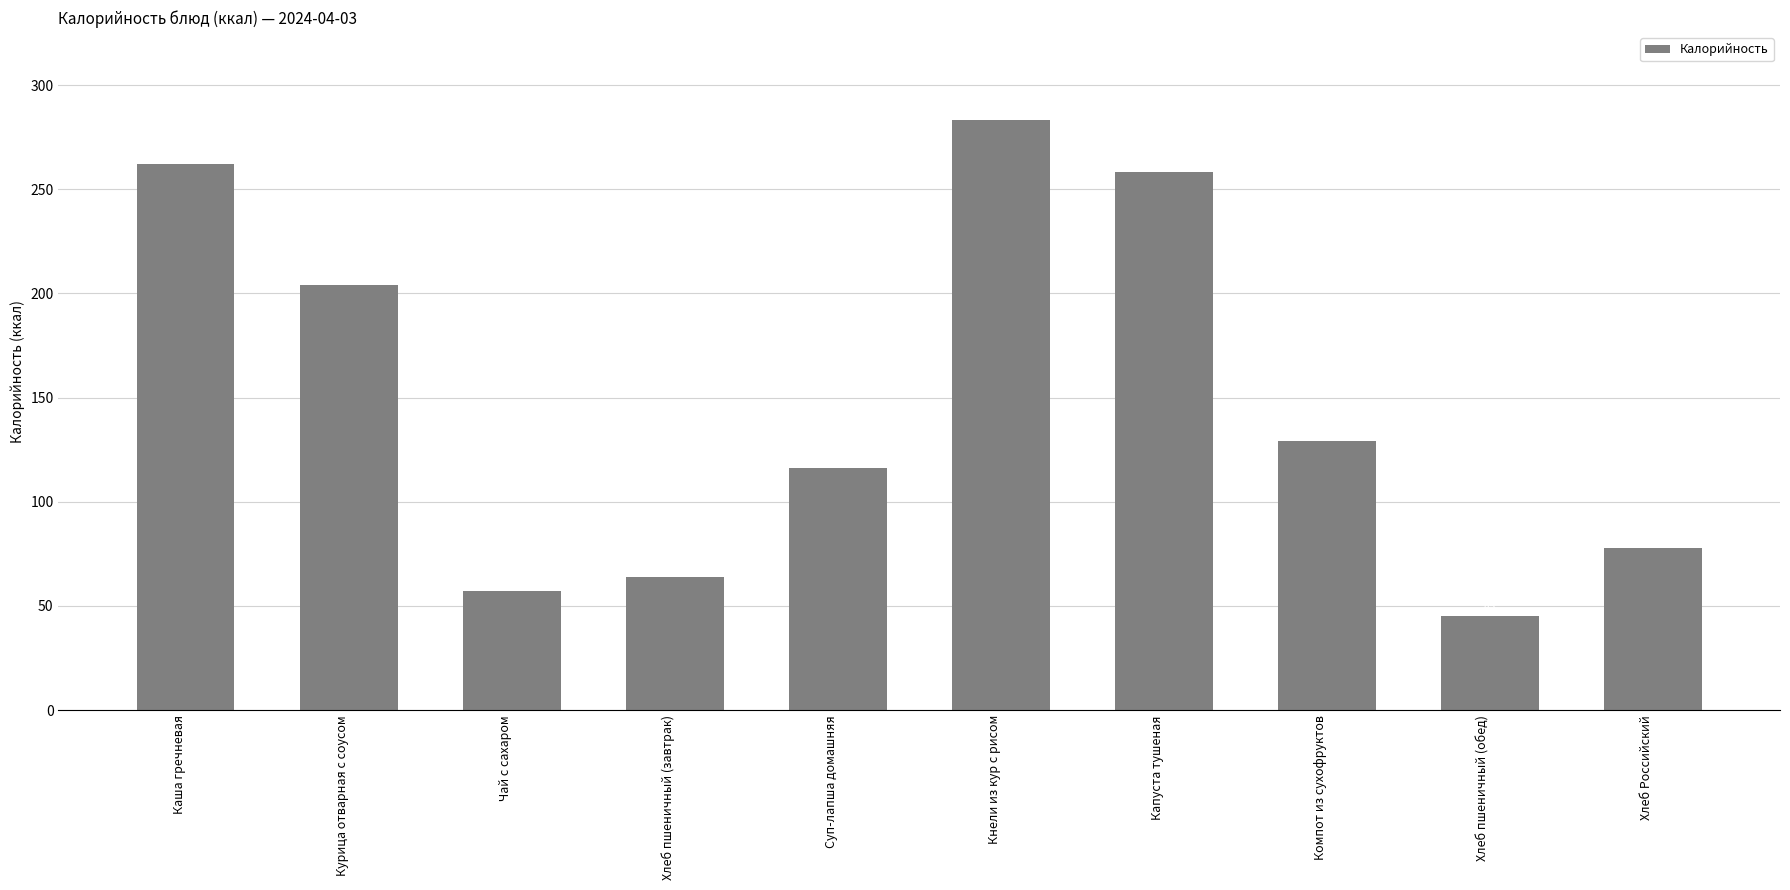

True or false: the data shows 258.2 at Капуста тушеная.

True